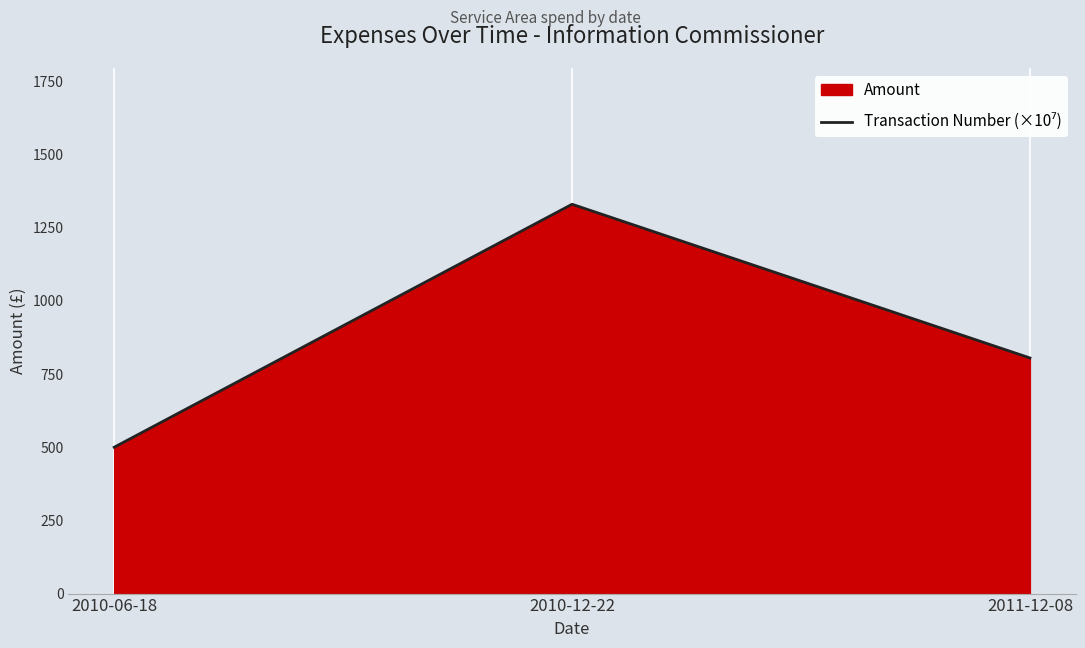

What is the ratio of the value at 2010-12-22 to the value at 2011-12-08?

1.7